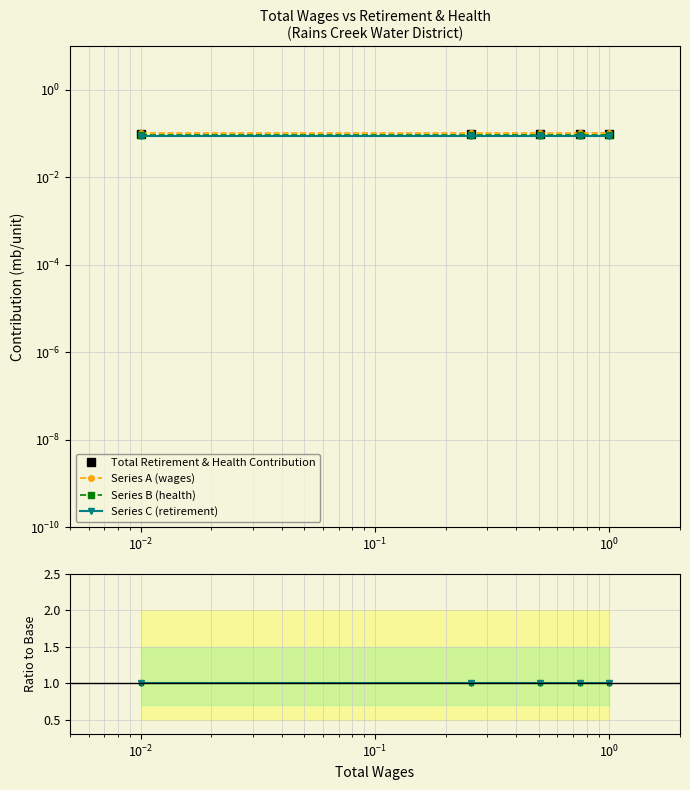

True or false: Series B (health) has a value of 1.3 at $\mathdefault{10^{-3}}$.

False